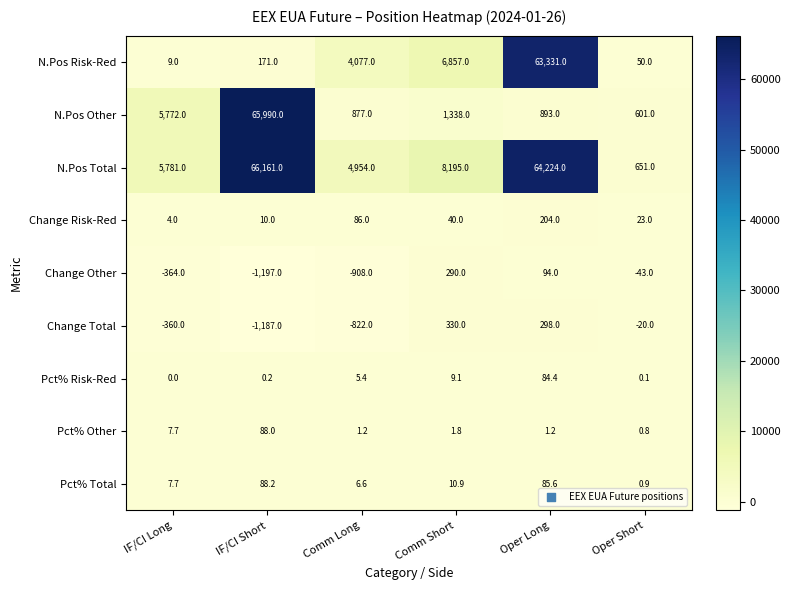

At which label is Pct% Other closest to 44?

IF/CI Long